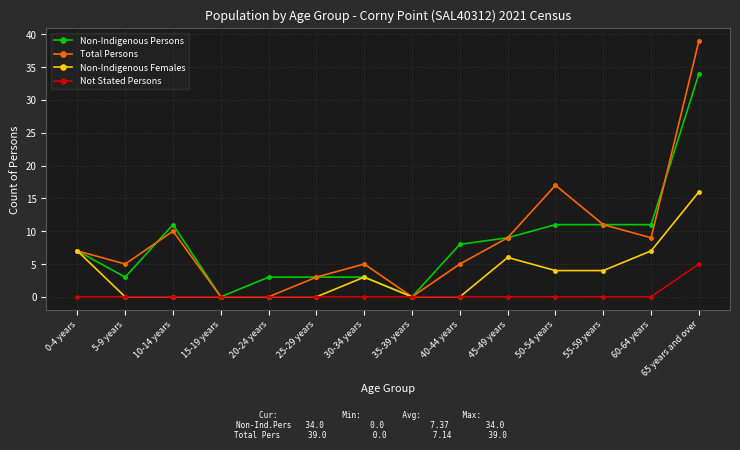

True or false: Total Persons has more than 0 interior local peaks.

True